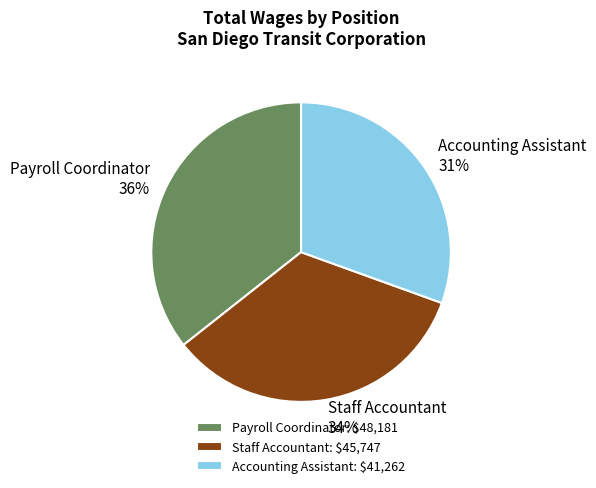

Between Payroll Coordinator and Accounting Assistant, which is larger?

Payroll Coordinator